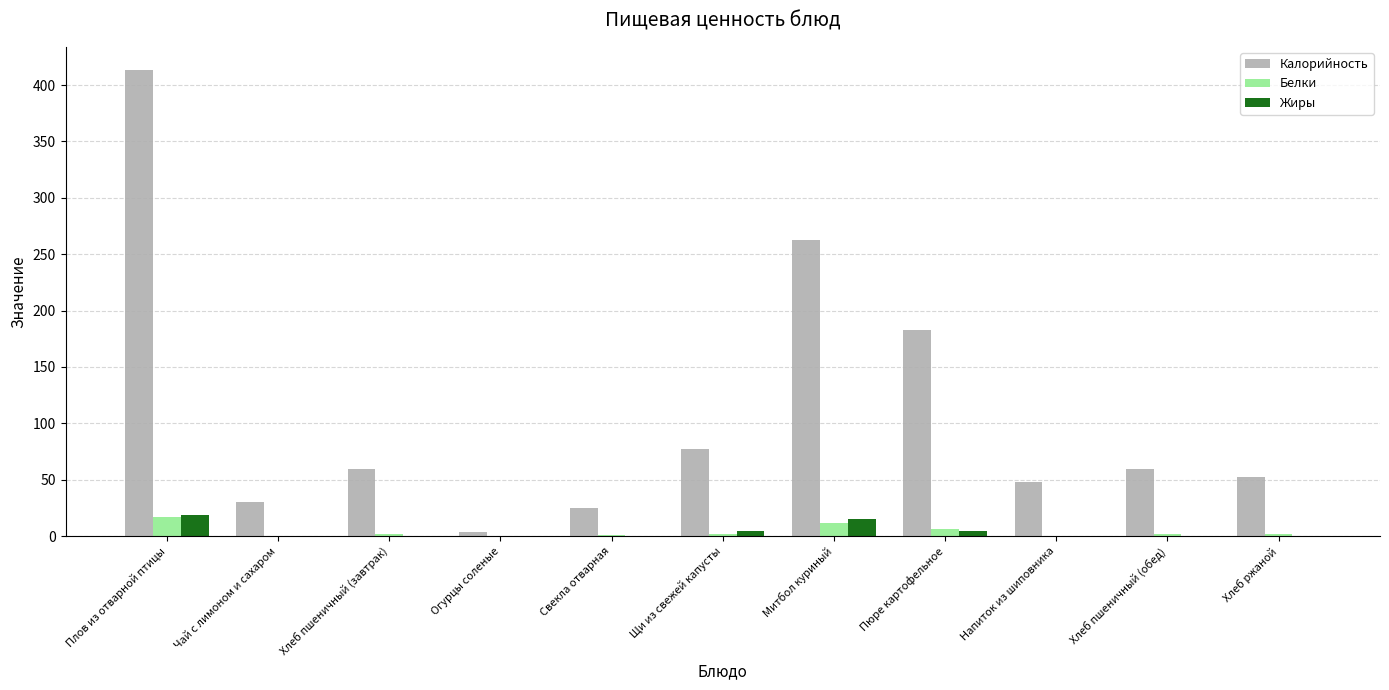

What is the sum of all Калорийность values?

1214.6